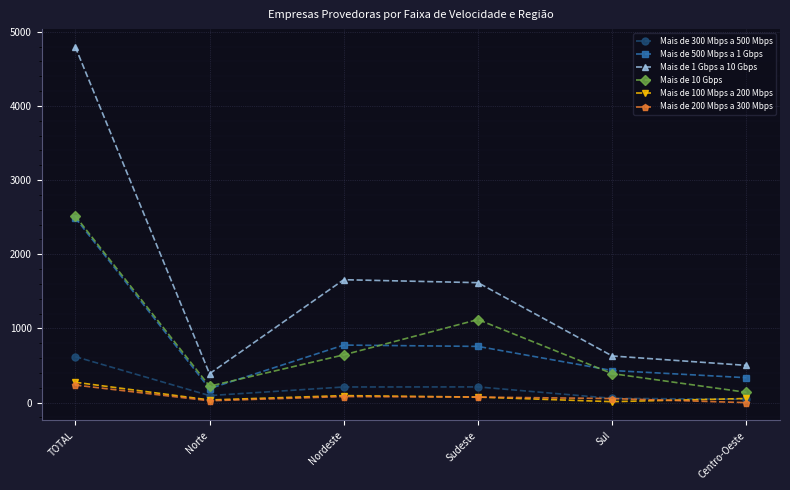

Is this an area chart (filled region under the line)?

No